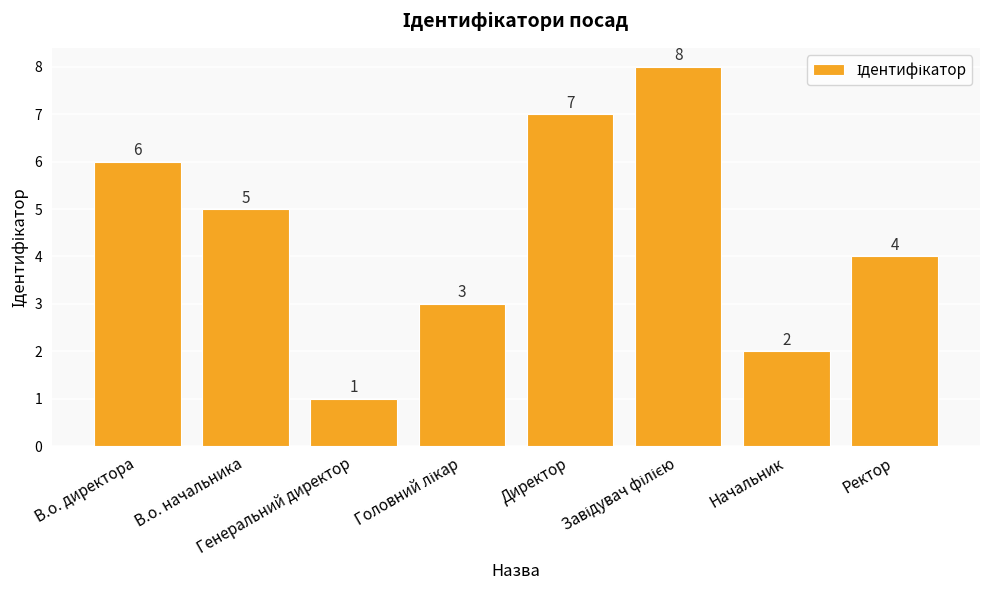

How many values are between 3 and 7?

5